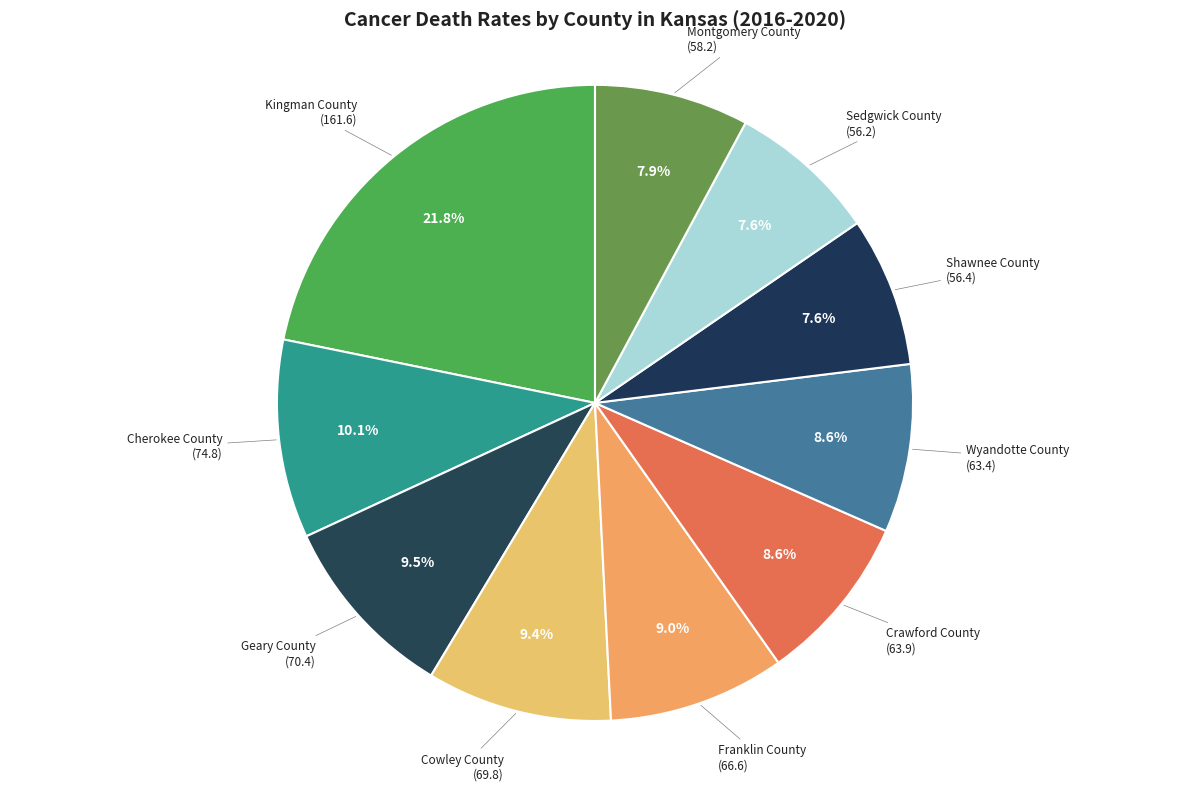

Do Geary County and Shawnee County together represent more than half of the pie?

No